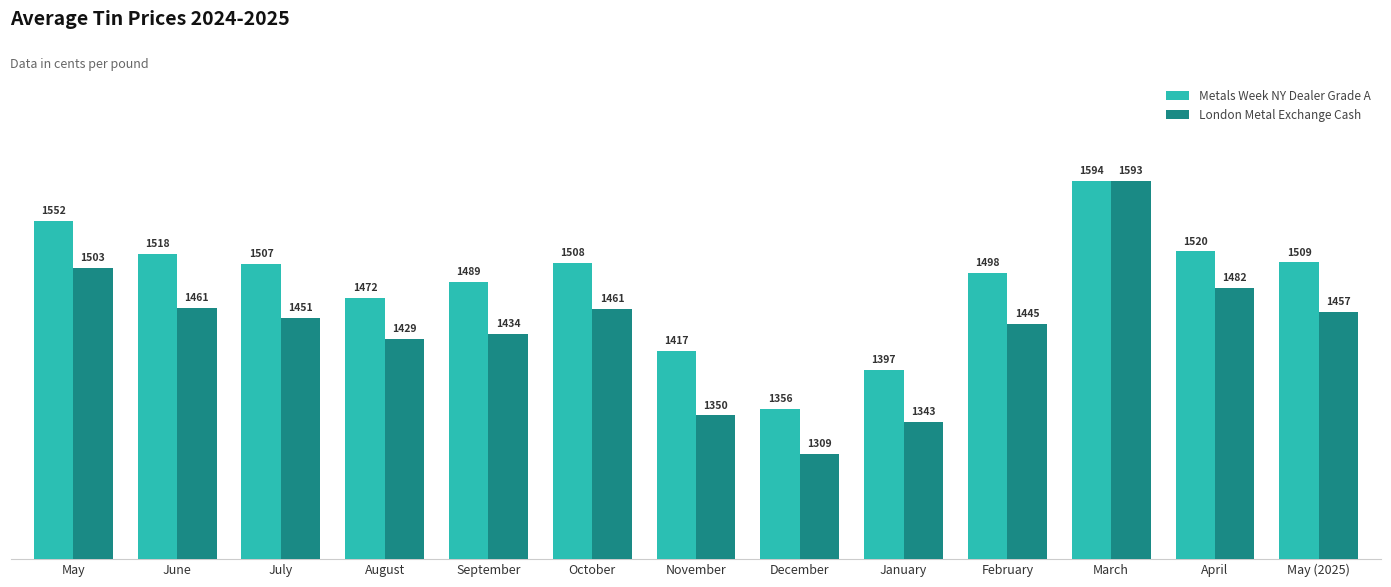

How many values in the London Metal Exchange Cash series exceed 1450?

7